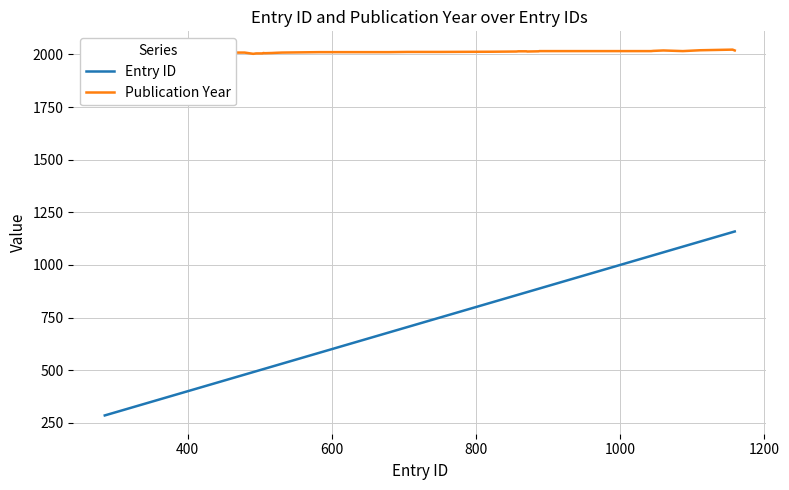

Which series has the largest total across all categories?

Publication Year